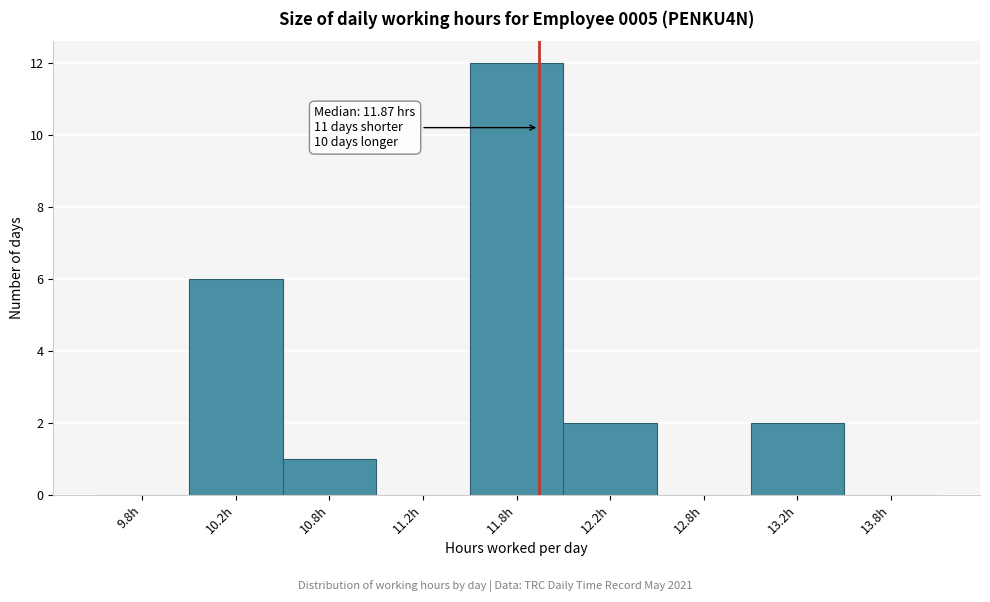

Reading left to right, what are all the values shown in this chart?

9.8h=0	10.2h=6	10.8h=1	11.2h=0	11.8h=12	12.2h=2	12.8h=0	13.2h=2	13.8h=0